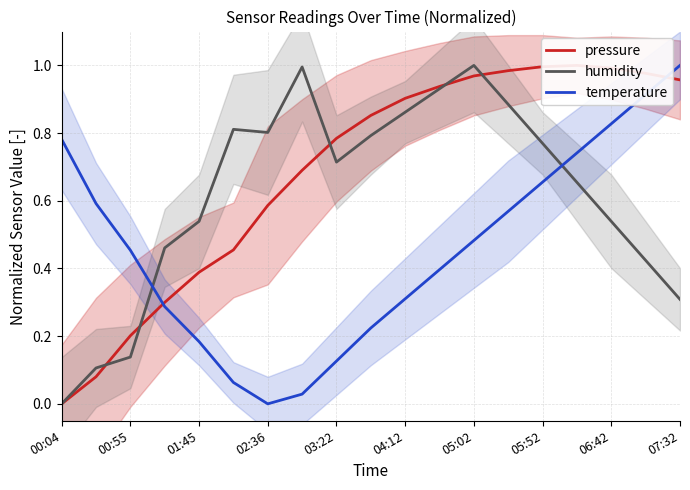

What is the difference between the maximum and minimum values in the humidity series?

1.0